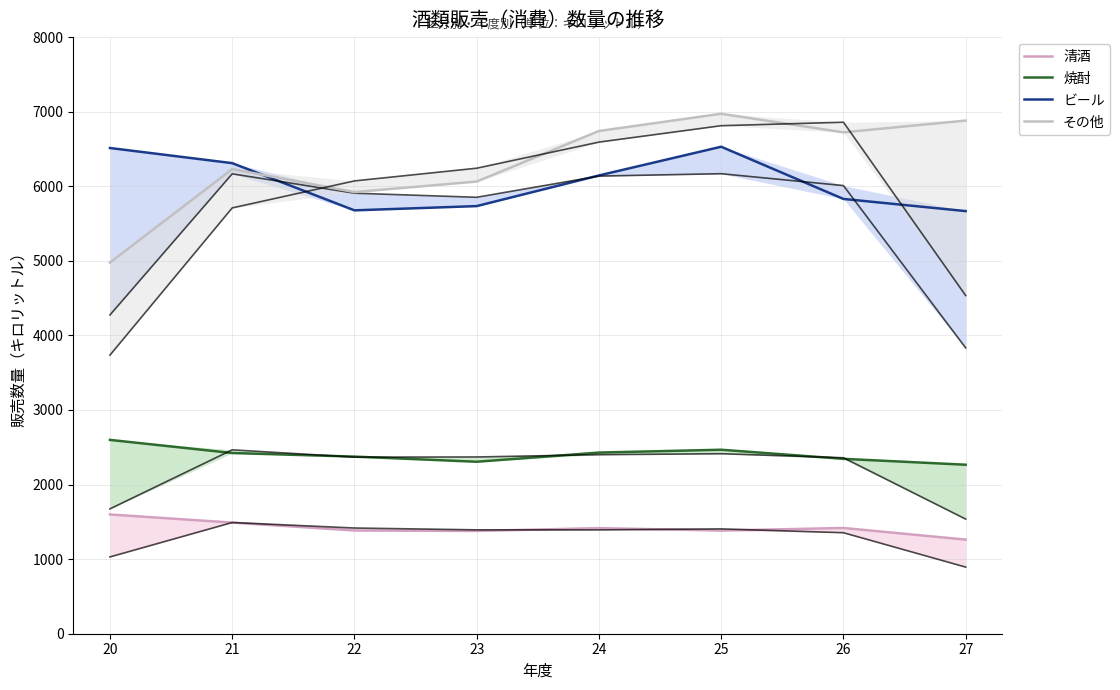

What is the minimum value for 焼酎?

2266